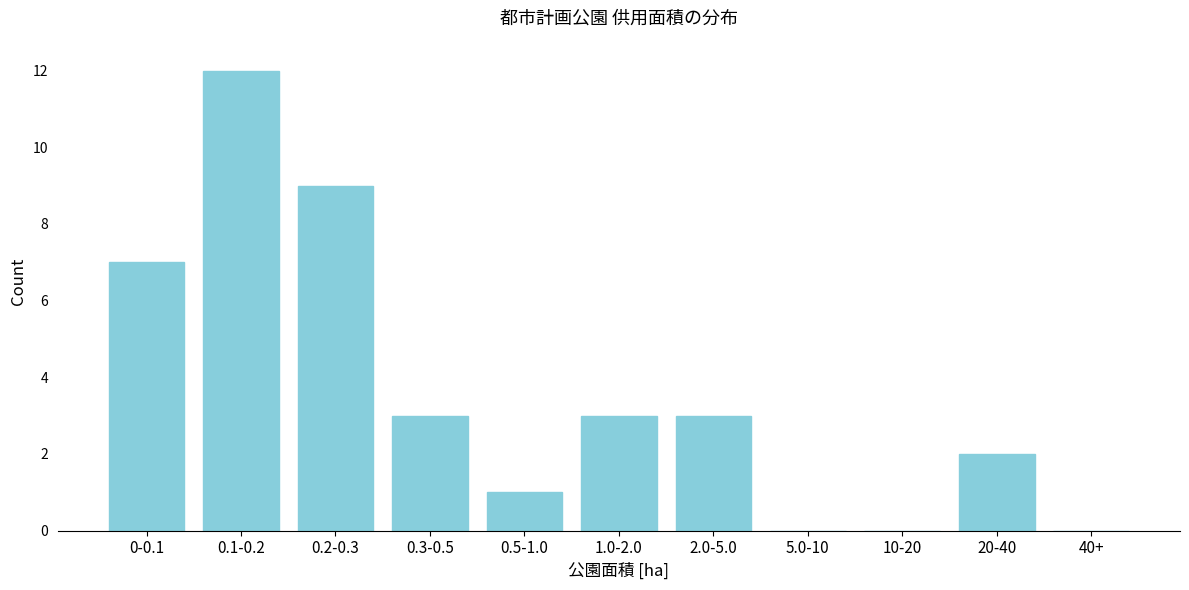

Reading left to right, extract all data points from this chart.

0-0.1=7	0.1-0.2=12	0.2-0.3=9	0.3-0.5=3	0.5-1.0=1	1.0-2.0=3	2.0-5.0=3	5.0-10=0	10-20=0	20-40=2	40+=0